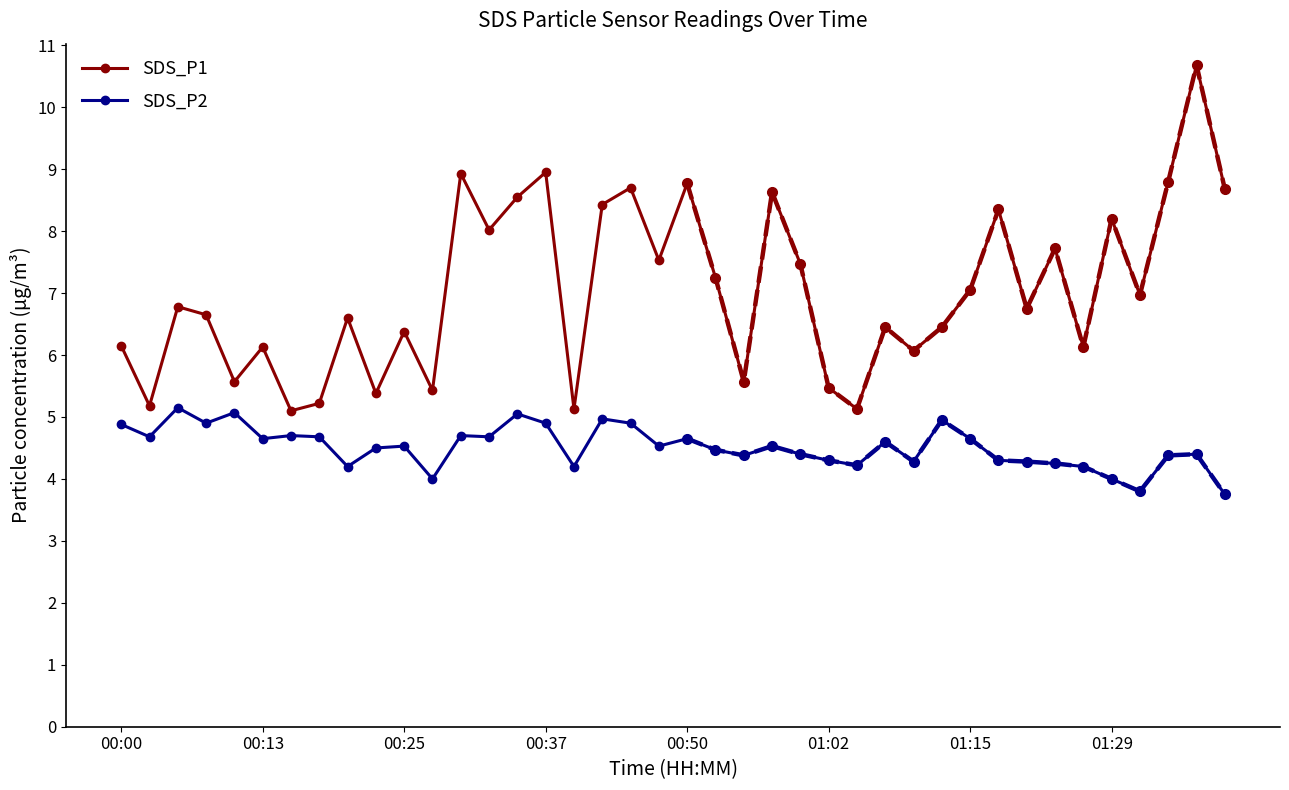

What are all the series names shown in the legend?

SDS_P1, SDS_P2